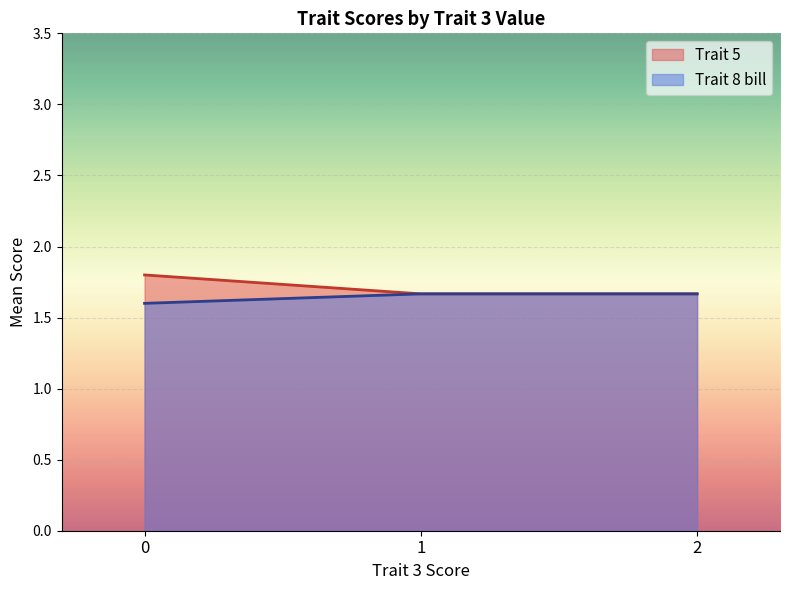

After their last crossing, which series has the higher values: Trait 5 or Trait 8 bill?

Trait 8 bill